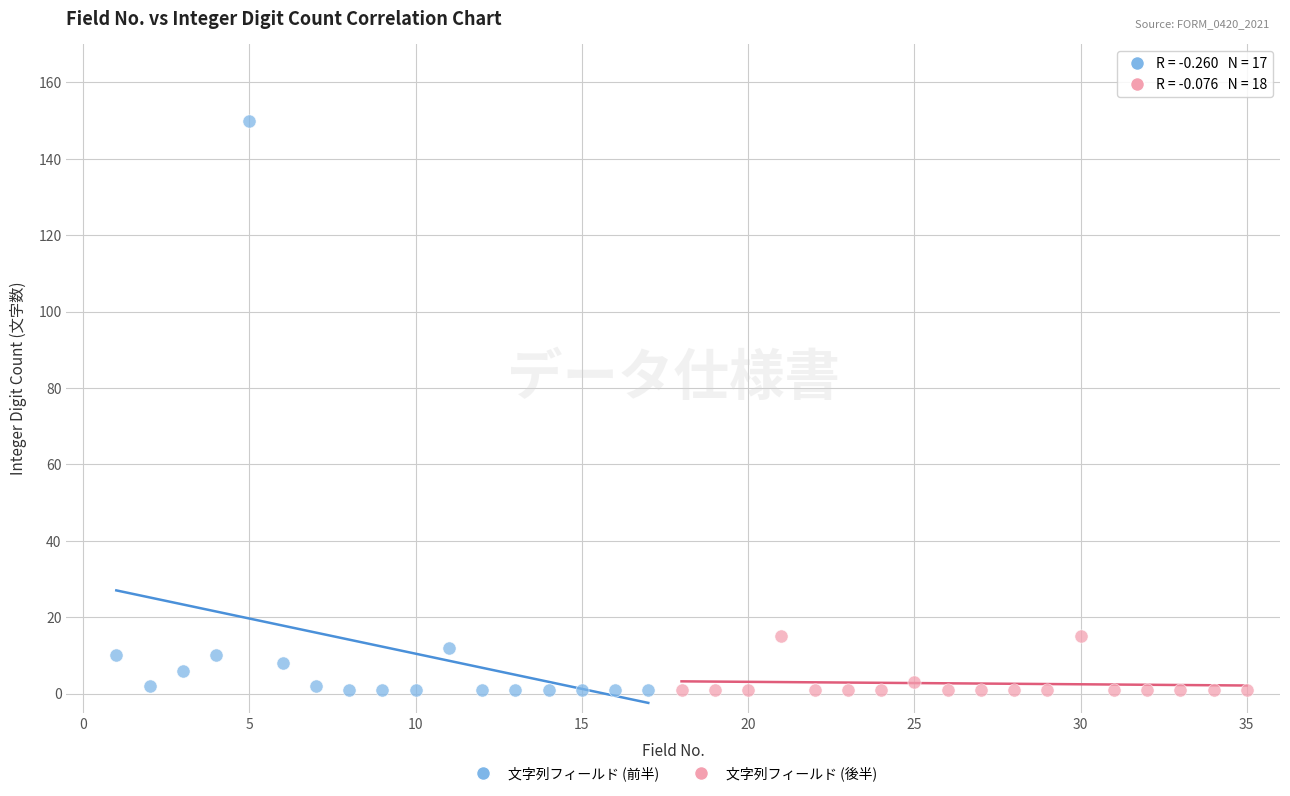

Which series has the largest Y range (max minus min)?

文字列フィールド (前半)